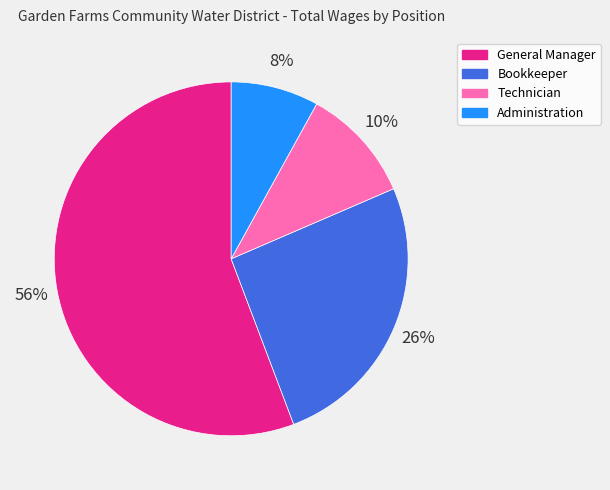

Count the number of slices in the pie.

4